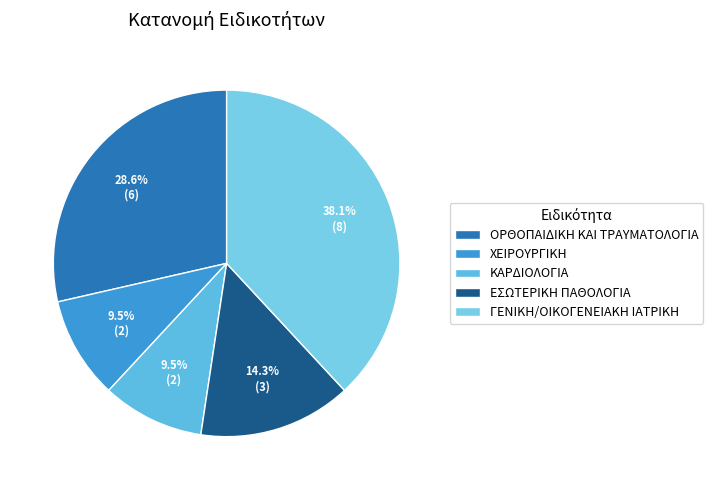

How many slices are in this pie chart?

5